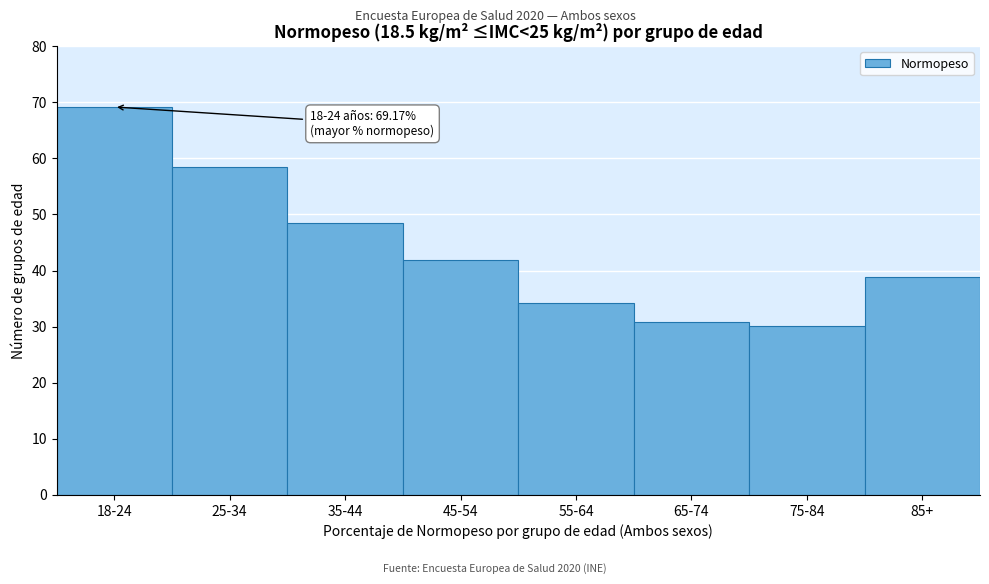

Where does the data first go above 41?

18-24